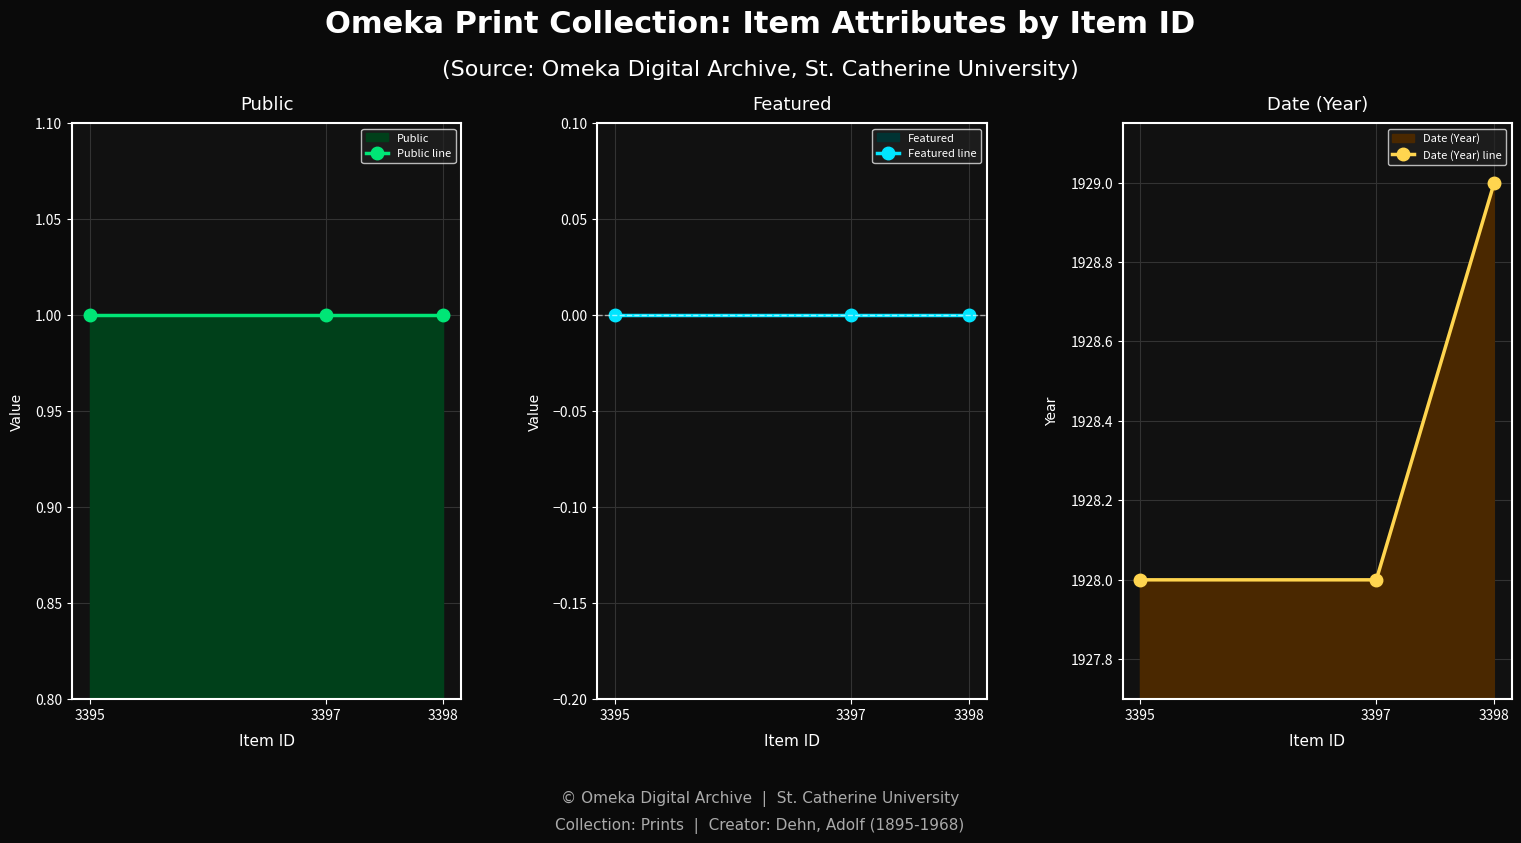

Reading left to right, transcribe all the data shown in this chart.

Public line: 3395=1	3397=1	3398=1
Featured line: 3395=0	3397=0	3398=0
Date (Year) line: 3395=1928	3397=1928	3398=1929